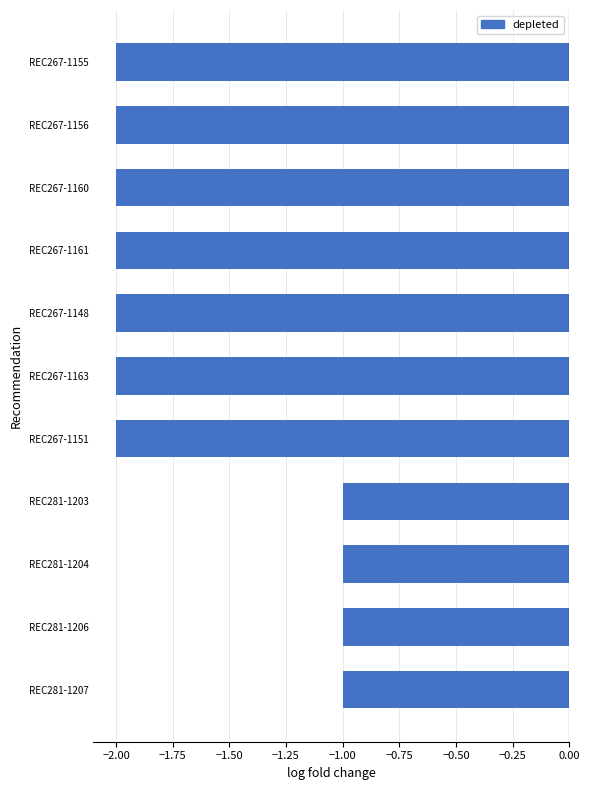

Is it true that the value at REC281-1204 is -2?

False